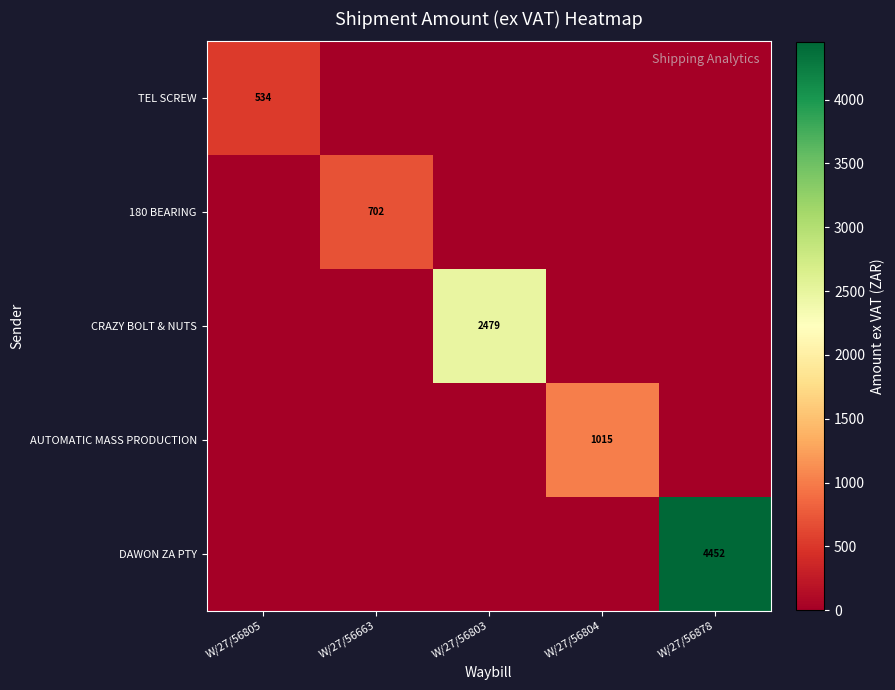

Is it true that CRAZY BOLT & NUTS equals 763 at W/27/56803?

False